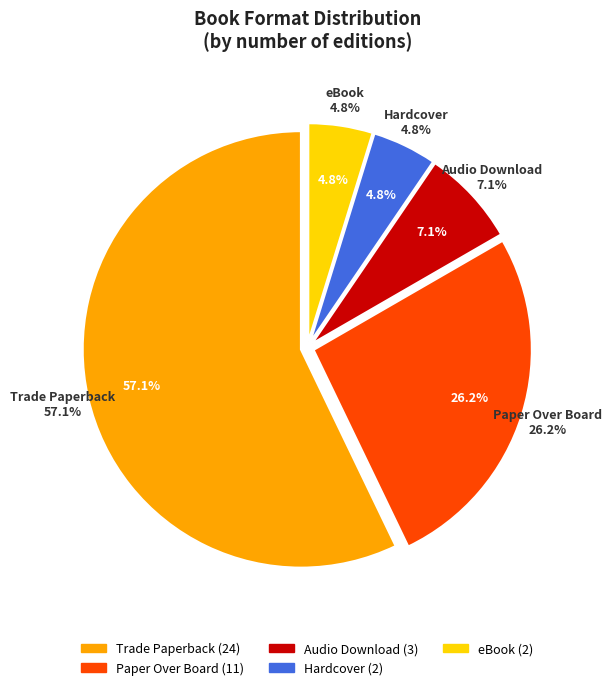

What is the smallest slice in the pie chart?

eBook